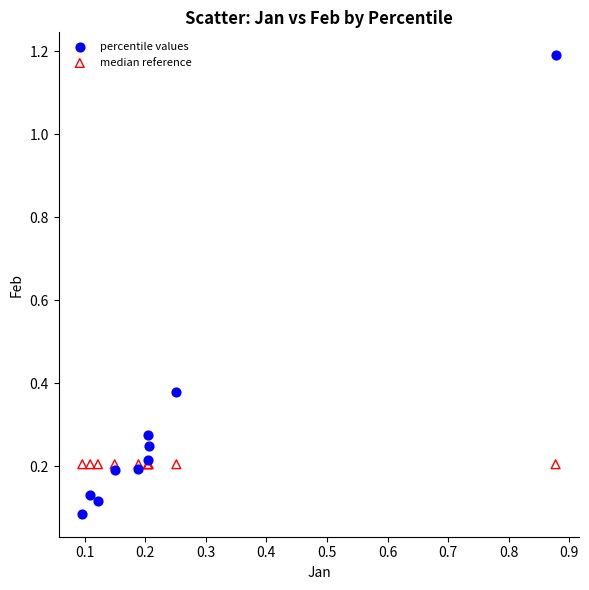

Which series contains the highest Y value?

percentile values